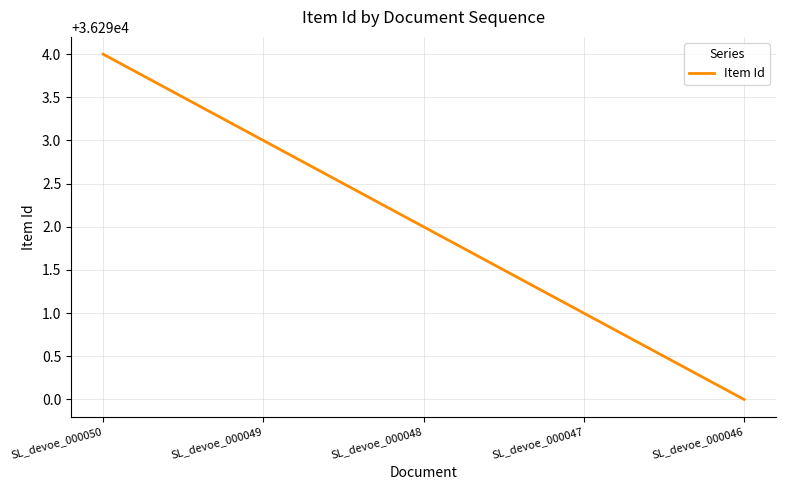

Which has a higher value, SL_devoe_000046 or SL_devoe_000047?

SL_devoe_000047